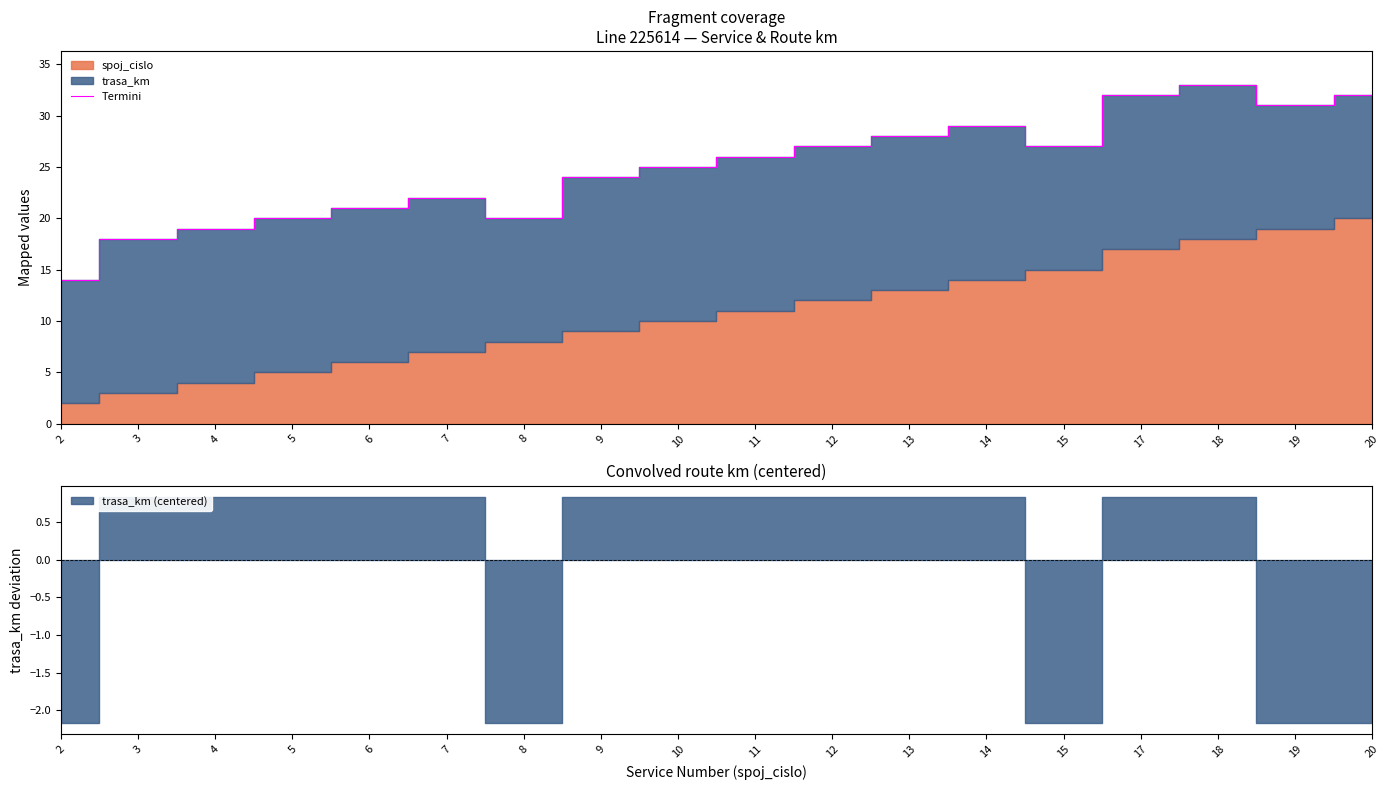

What is the change in value from 18 to 19?

-2